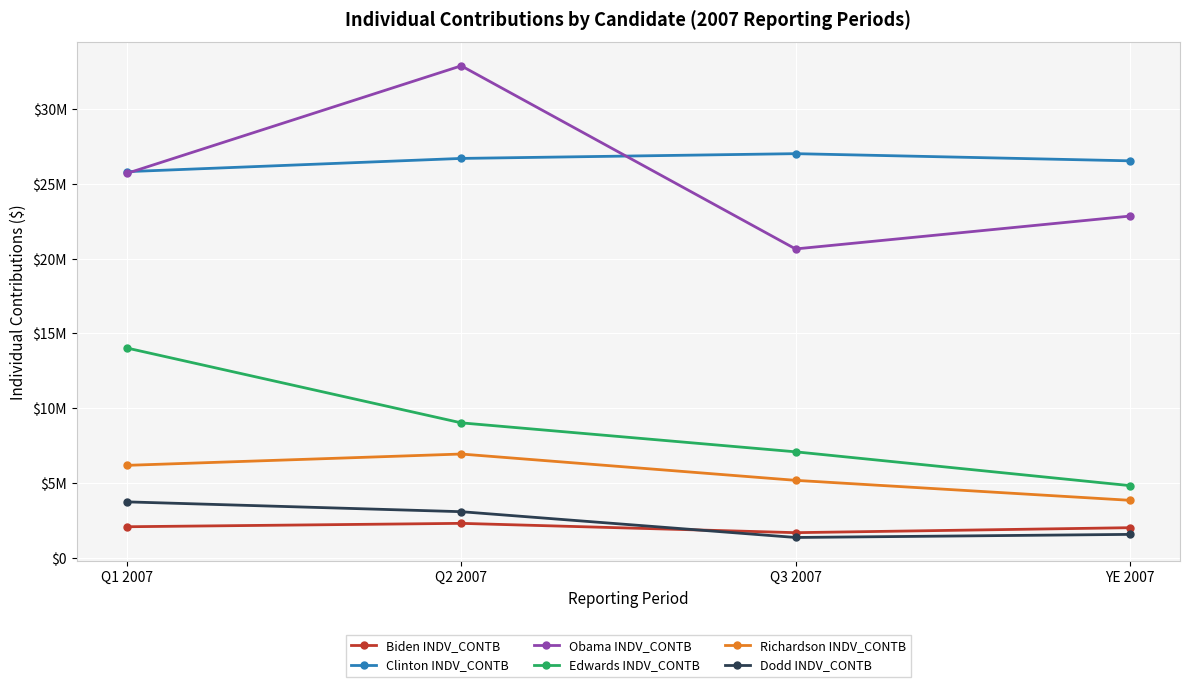

True or false: Obama INDV_CONTB and Edwards INDV_CONTB cross at least once.

False